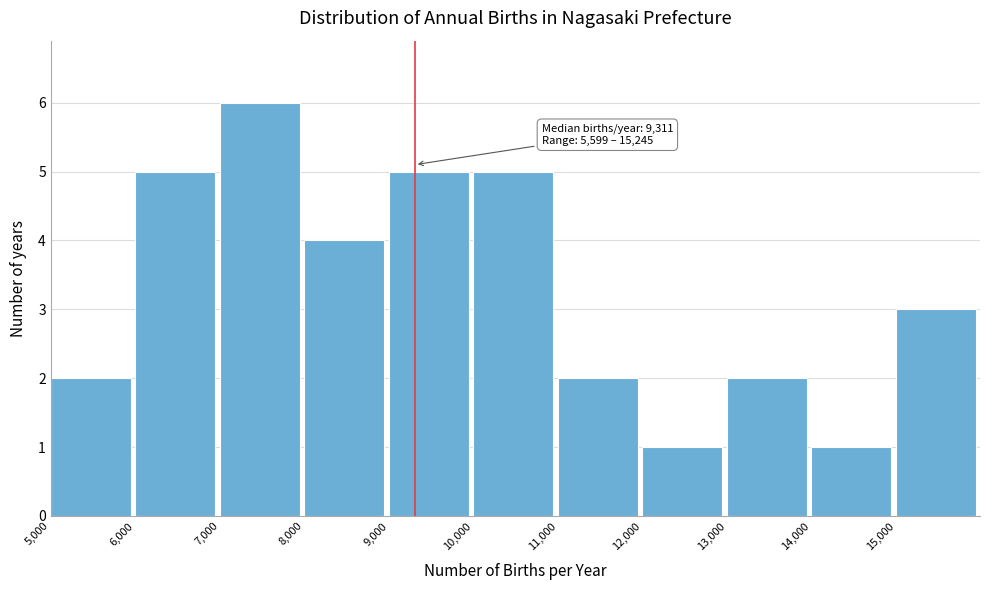

Over which range of the x-axis is the bar tallest?

7000 to 8000